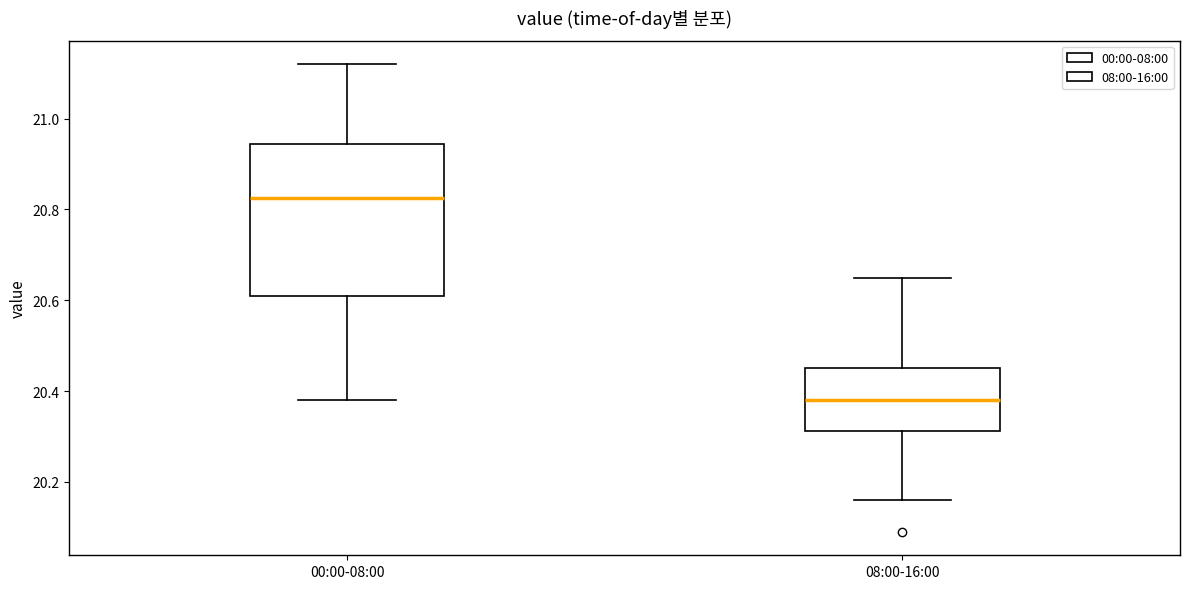

Reading left to right, transcribe this box plot: for each box, give where its median line is, the range the box spans, and where its two whiskers end, as read against the y-axis. The values are not printed on the chart, so give them approximately, as read against the axis.

00:00-08:00: median 20.82, box 20.62 to 20.94, whiskers 20.38 to 21.12
08:00-16:00: median 20.38, box 20.32 to 20.46, whiskers 20.16 to 20.66